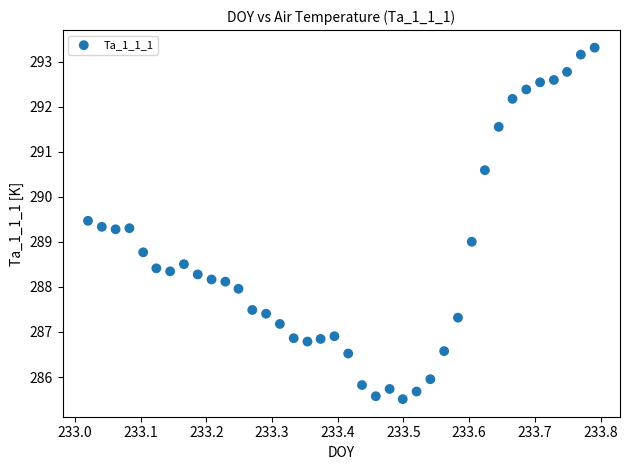

What is the range of Y values (max minus min)?

7.8